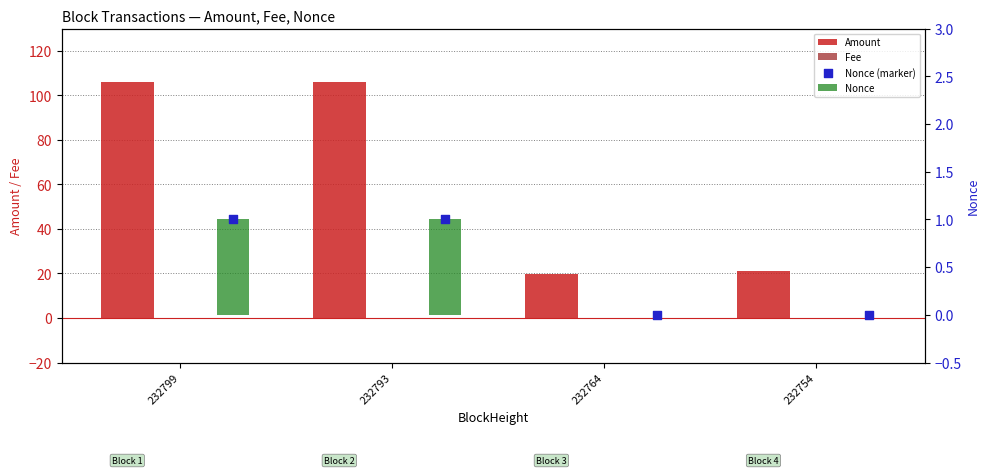

What is the total value across all series at 232764?

20.0